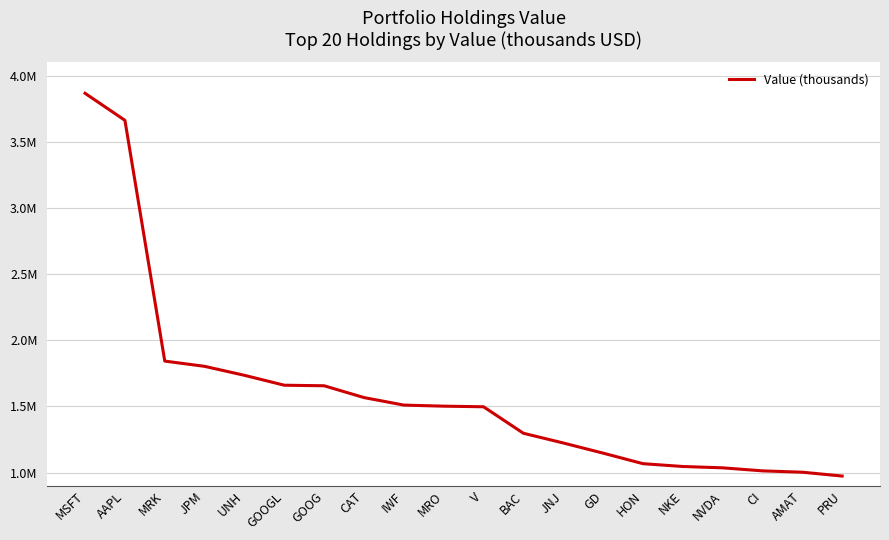

Which category has the highest value across all series?

MSFT